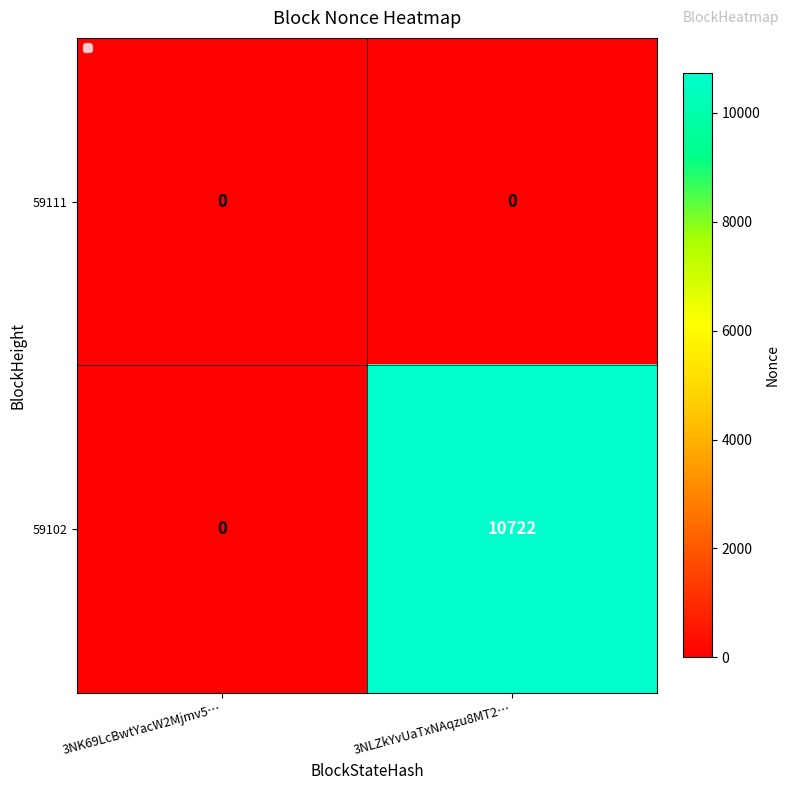

List the series in order of their overall mean, highest first.

59102, 59111